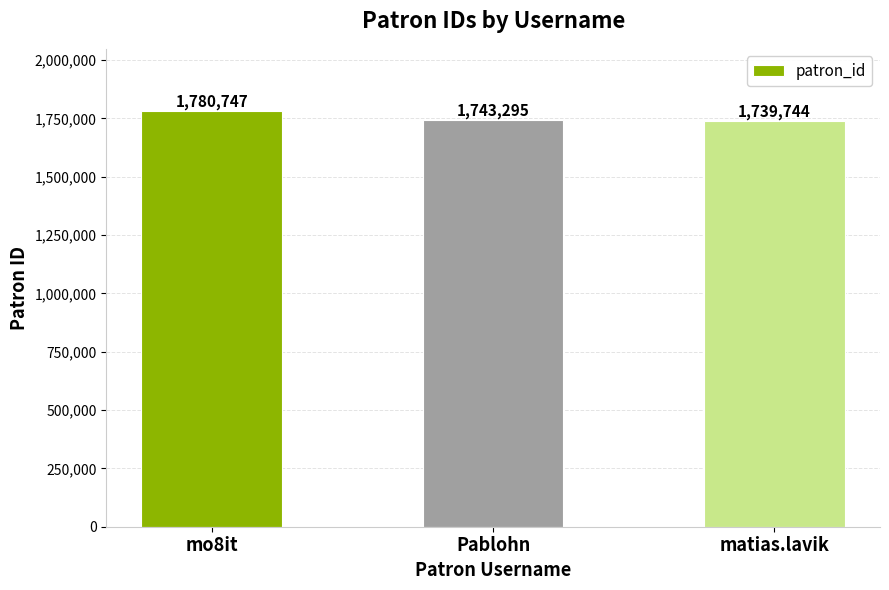

Reading left to right, extract all data points from this chart.

1780747	1743295	1739744